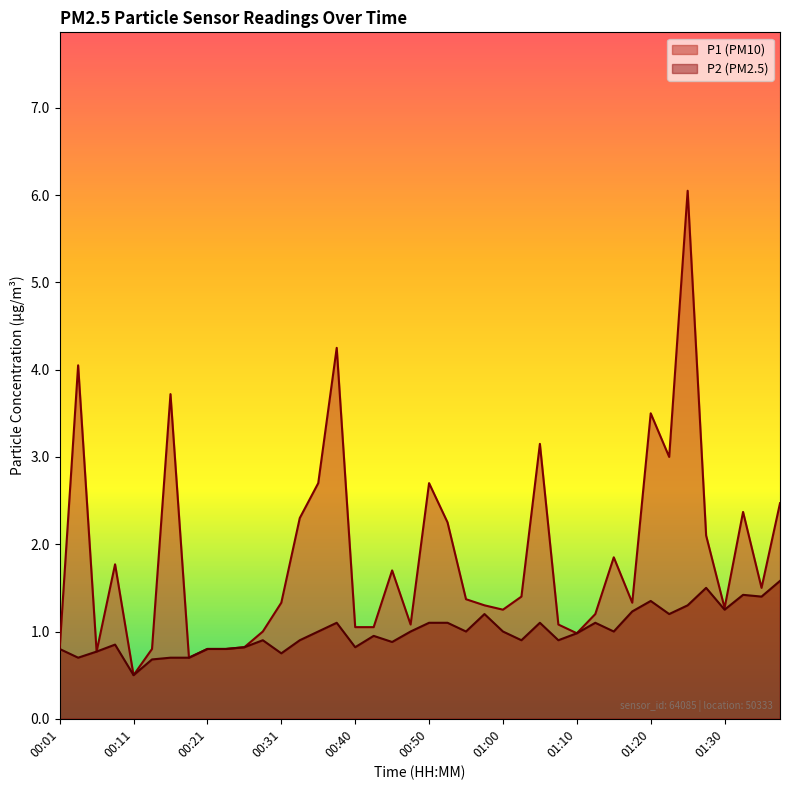

True or false: P2 has more than 0 interior local peaks.

True